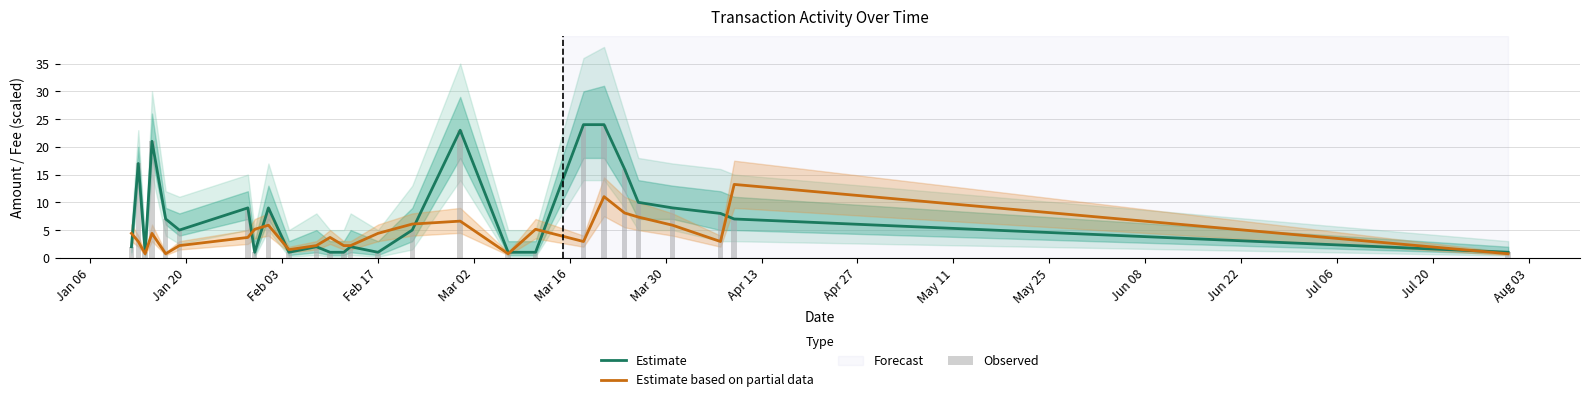

Which series has the widest spread of values?

Estimate